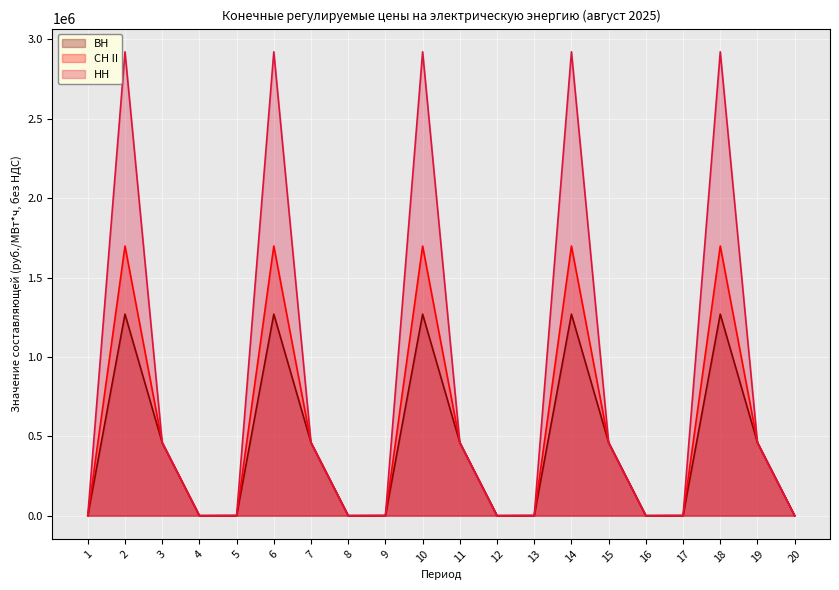

How many series are shown in this chart?

3